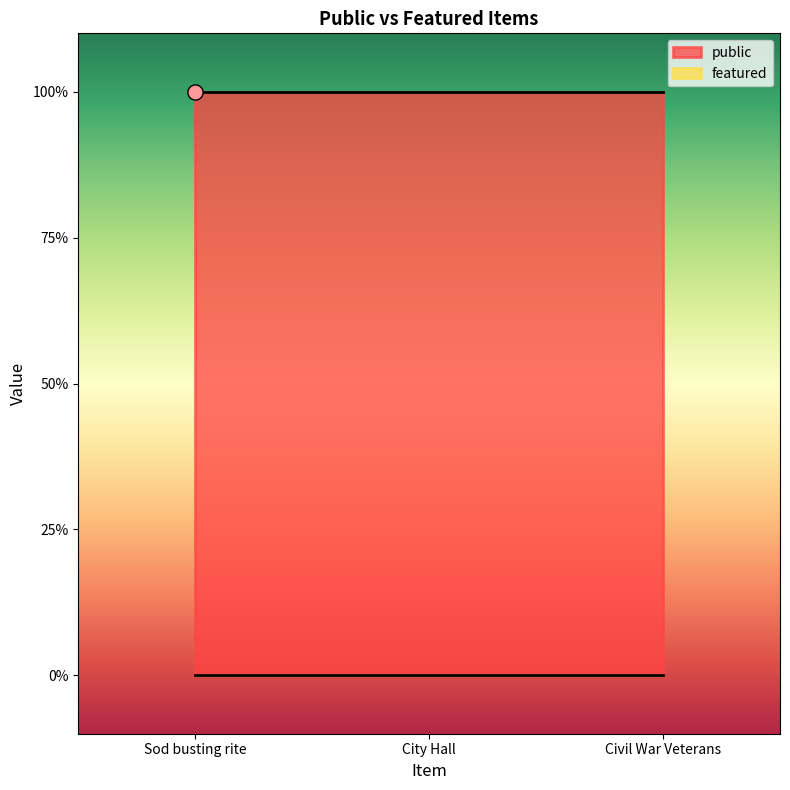

At how many categories does at least one series exceed 0?

3